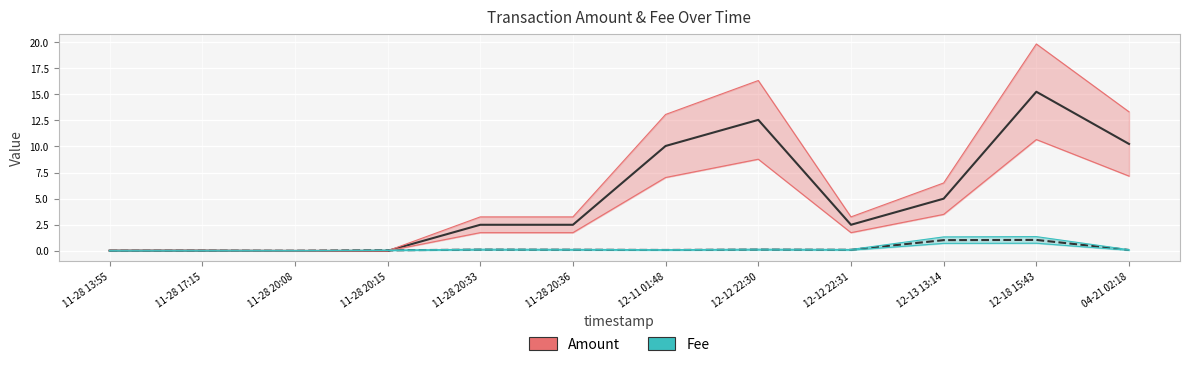

The Fee series shows 0.1 at 12-11 01:48. True or false?

True